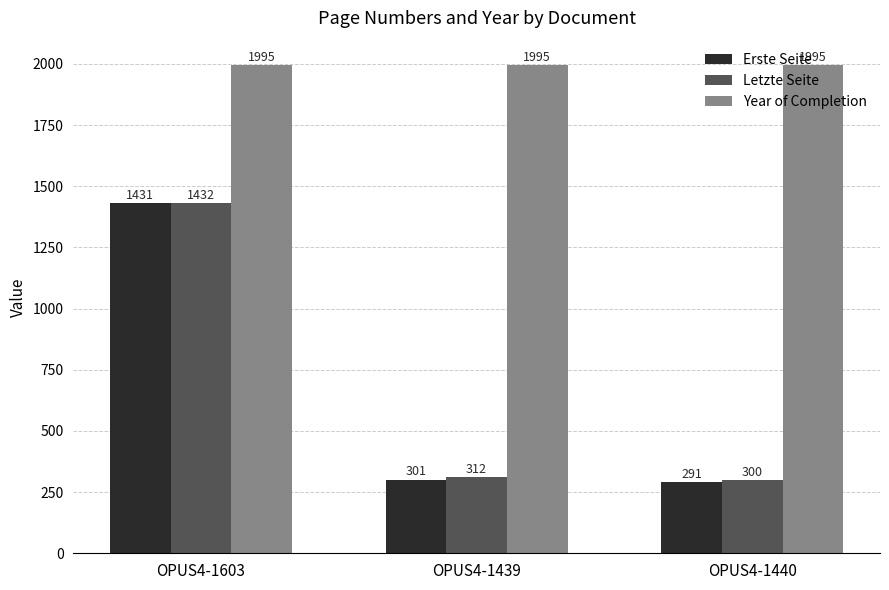

What is the total value across all series at OPUS4-1440?

2586